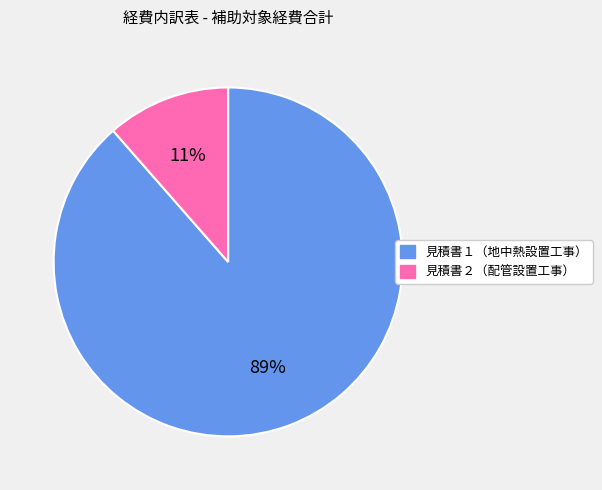

Does 見積書１（地中熱設置工事） represent more than half of the total?

Yes